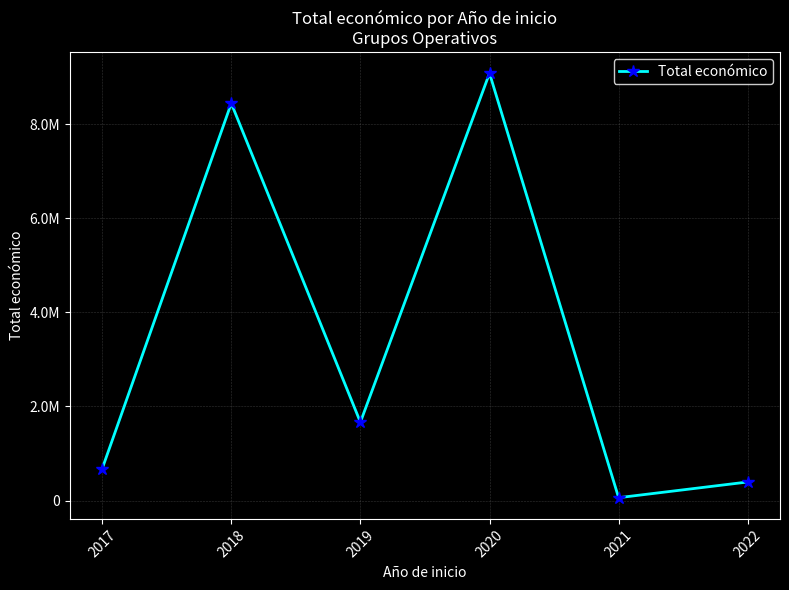

Is this an area chart (filled region under the line)?

No